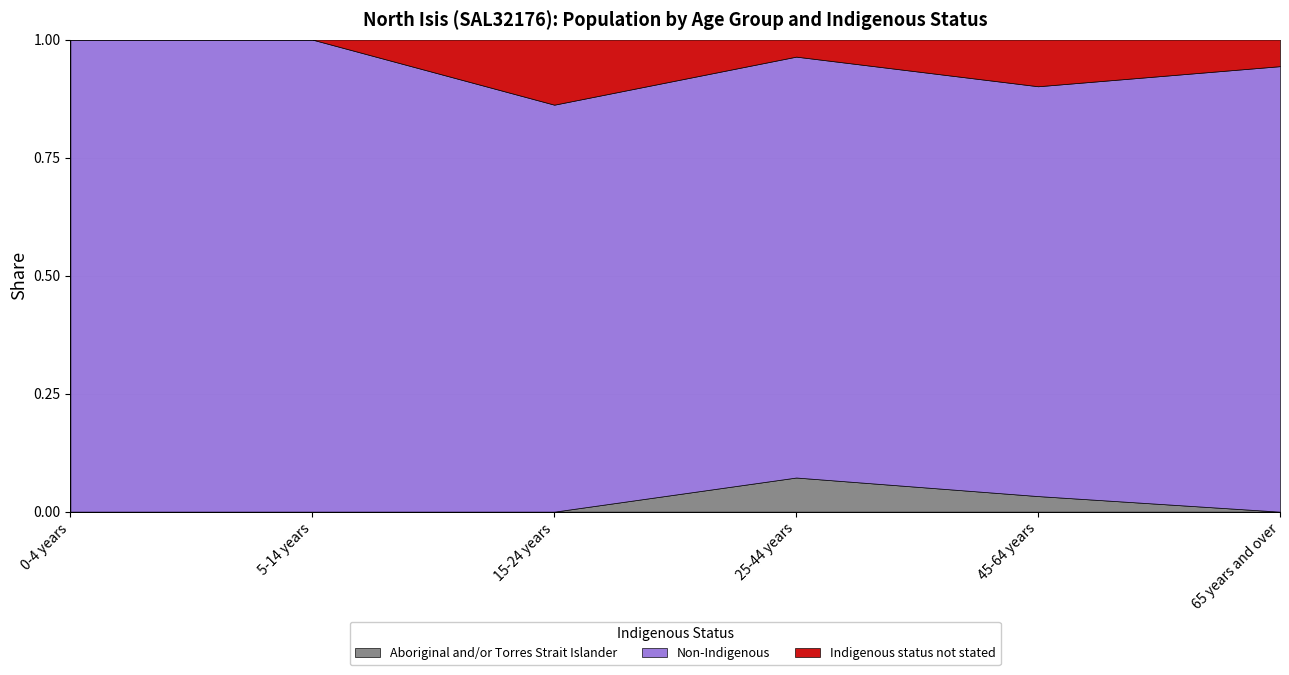

Count the Aboriginal and/or Torres Strait Islander values in the range 0 to 6.

6